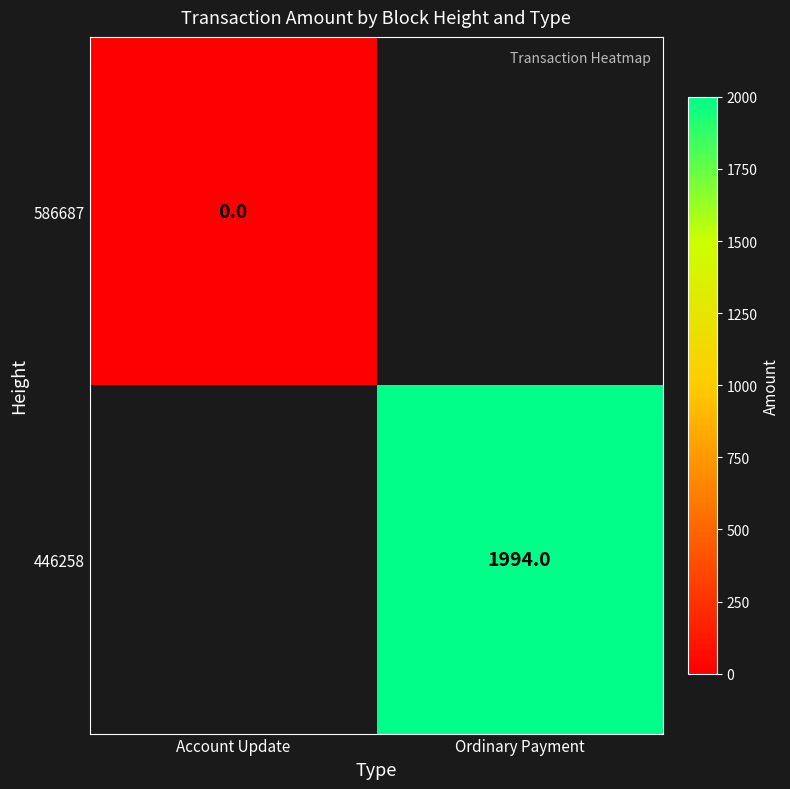

Is the value of 446258 at Ordinary Payment greater than the value of 586687 at Account Update?

Yes